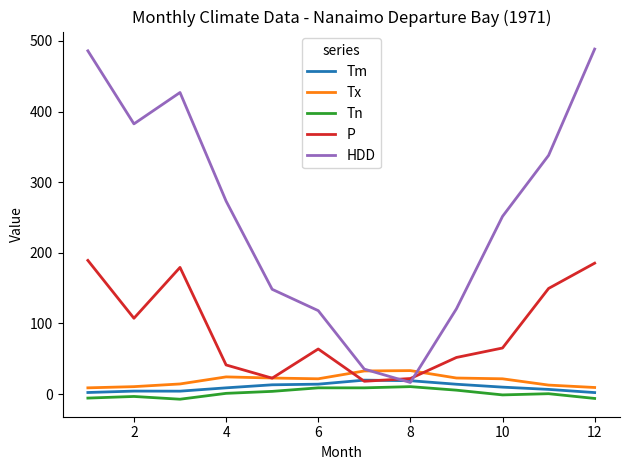

What is the average value of the Tx series?

19.6